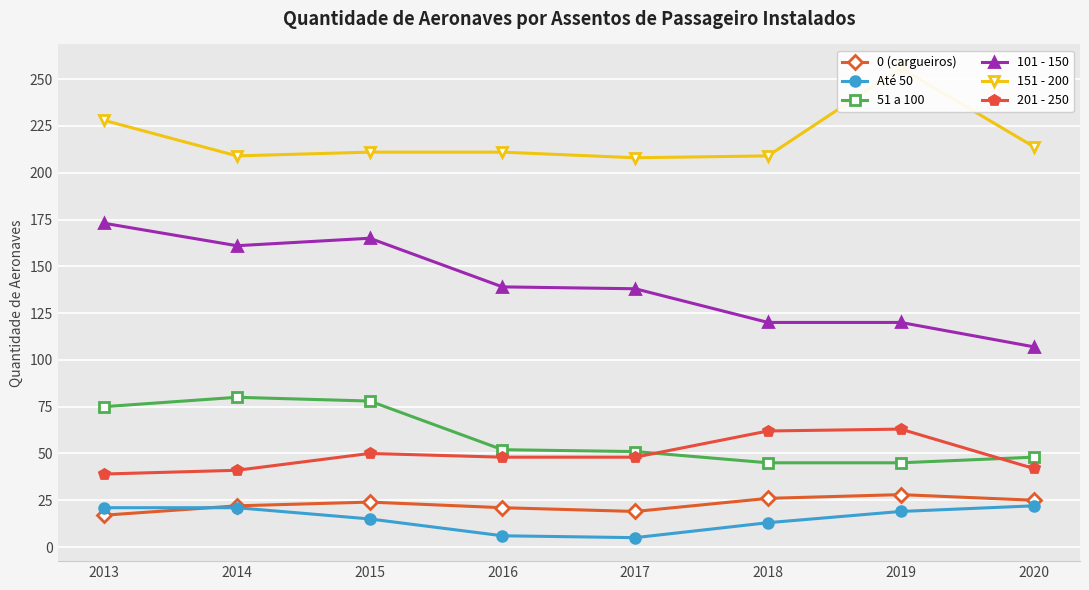

What value does the 151 - 200 series have at 2016?

211